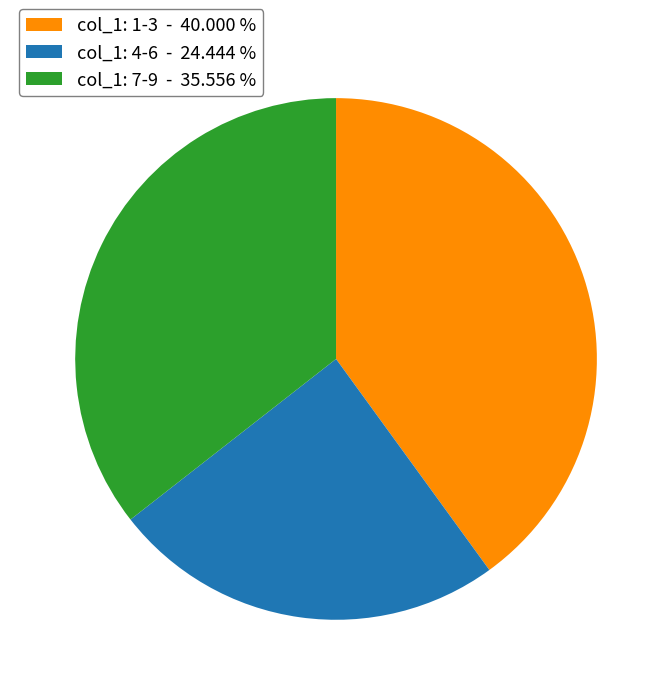

Is there a majority slice in this chart?

No